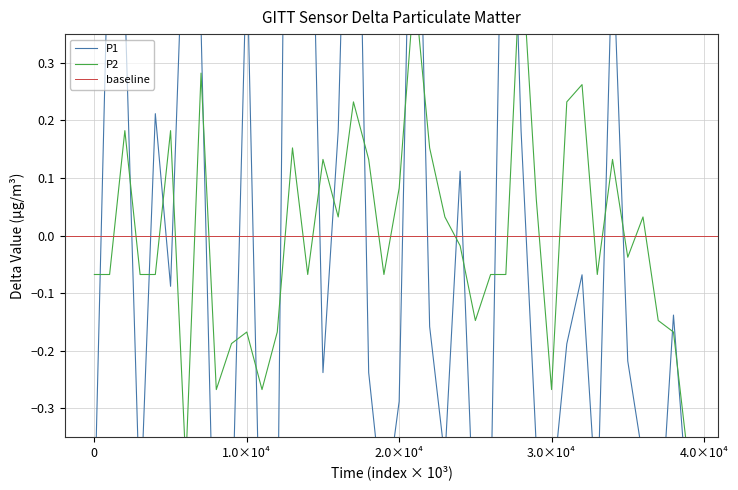

Reading left to right, list all the values displayed in this chart.

P1: -0.5	0.6	0.4	-0.5	0.2	-0.1	0.7	0.4	-0.7	-0.5	0.5	-0.7	-0.6	2.0	1.0	-0.2	0.2	1.2	-0.2	-0.5	-0.3	1.0	-0.2	-0.4	0.1	-0.6	-0.5	1.0	0.2	-0.4	-0.5	-0.2	-0.1	-0.5	0.5	-0.2	-0.4	-0.6	-0.1	-0.5
P2: -0.1	-0.1	0.2	-0.1	-0.1	0.2	-0.4	0.3	-0.3	-0.2	-0.2	-0.3	-0.2	0.2	-0.1	0.1	0.0	0.2	0.1	-0.1	0.1	0.4	0.2	0.0	-0.0	-0.1	-0.1	-0.1	0.5	0.1	-0.3	0.2	0.3	-0.1	0.1	-0.0	0.0	-0.1	-0.2	-0.4